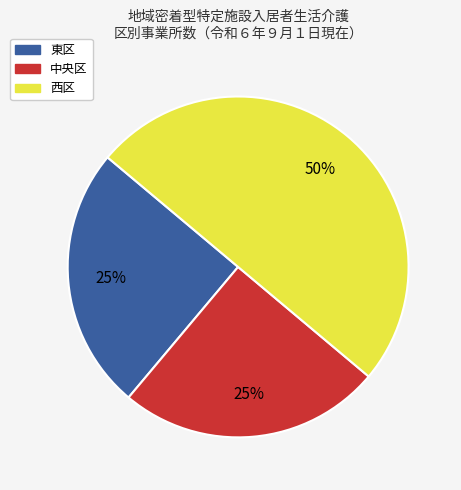

Approximately how many times larger is the value at 東区 compared to 中央区?

1.0